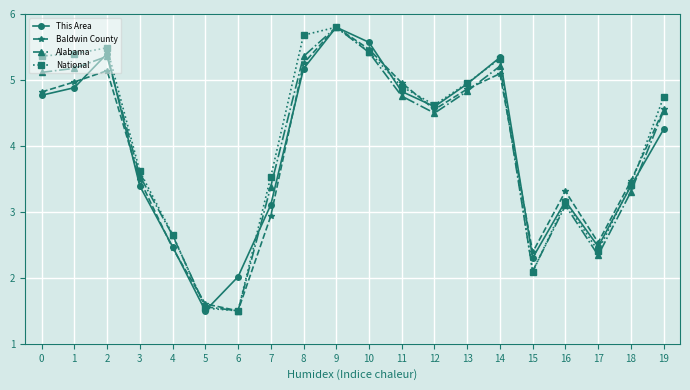

What is the average value of the National series?

4.1